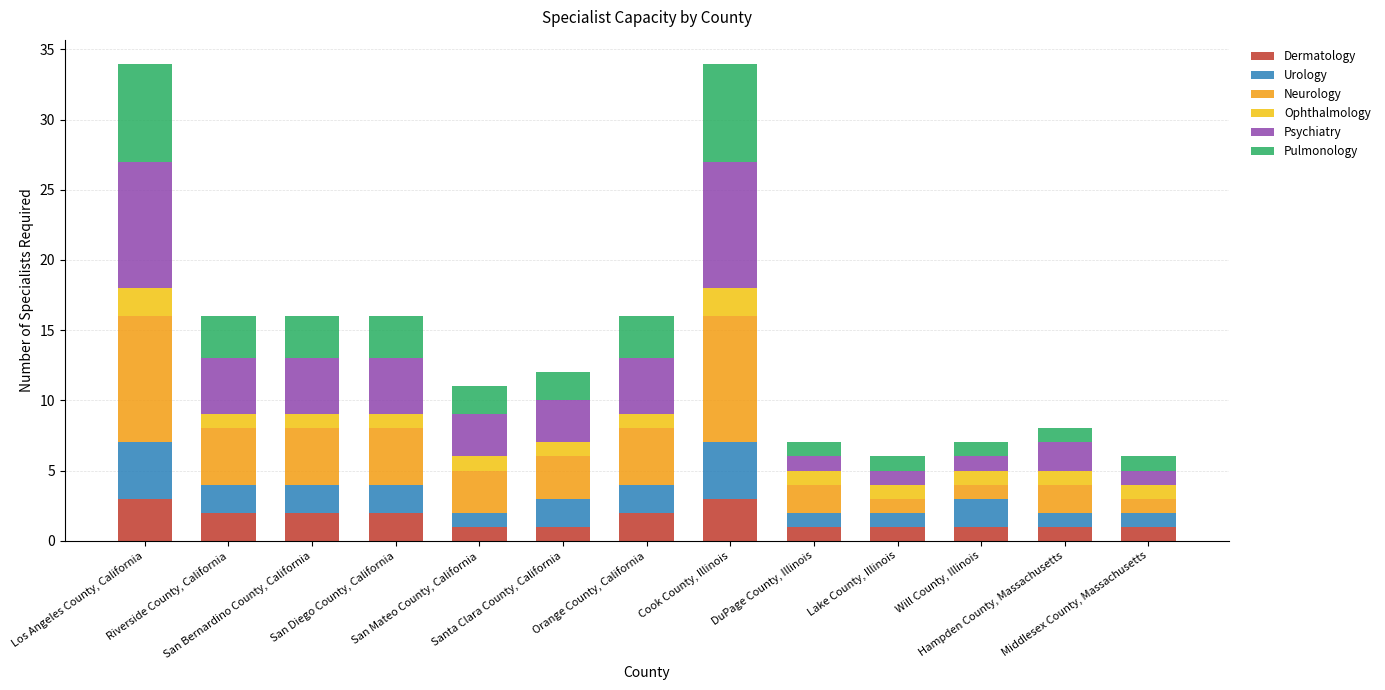

What is the label of the 2nd bar from the right?

Hampden County, Massachusetts